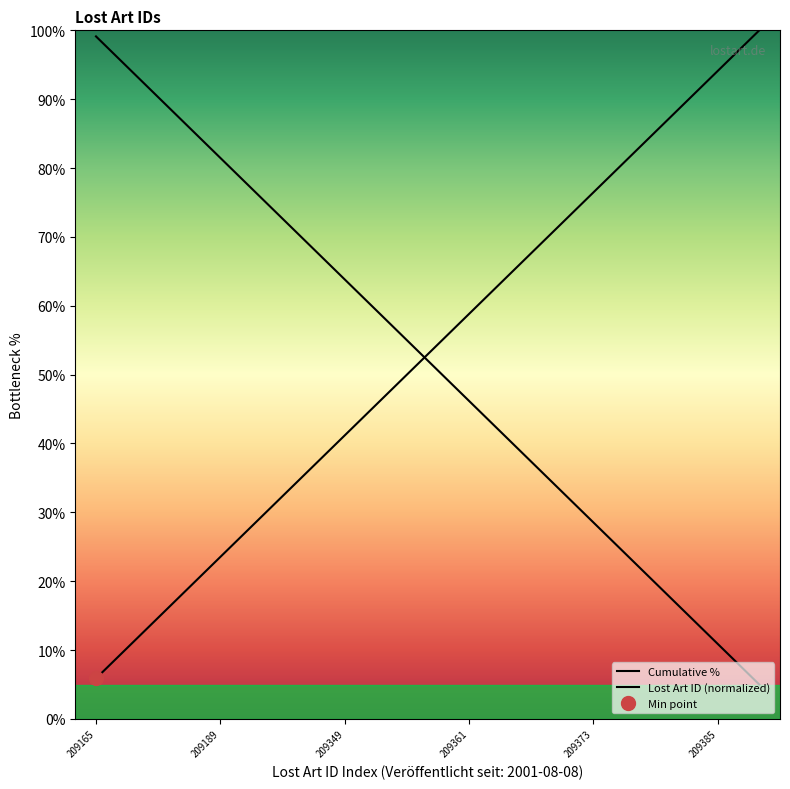

What is the approximate value of Lost Art ID (normalized) at 7?

57.9